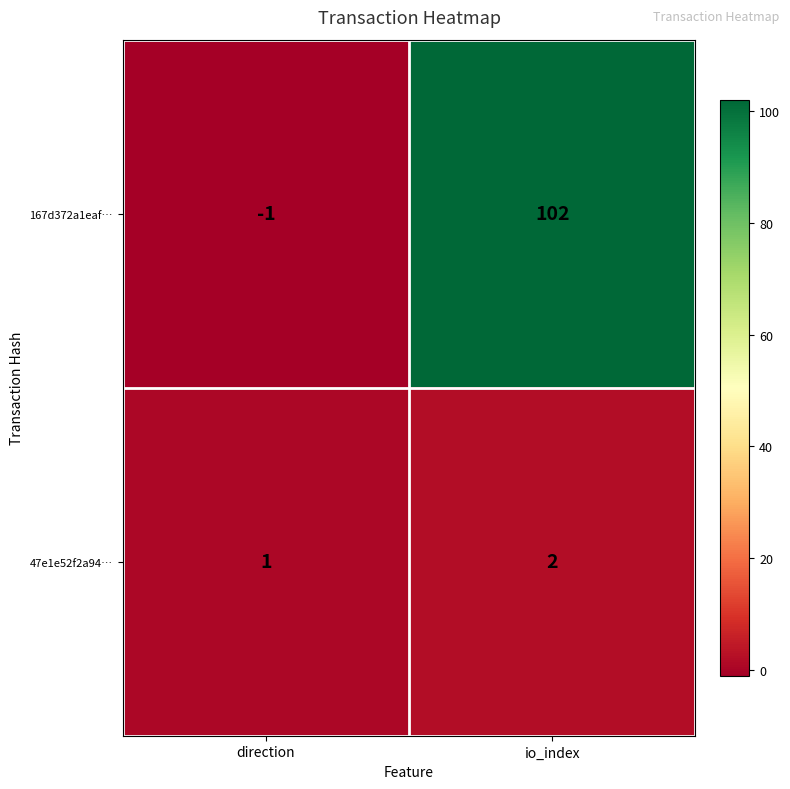

The value of 167d372a1eaf… at direction is -2. True or false?

False